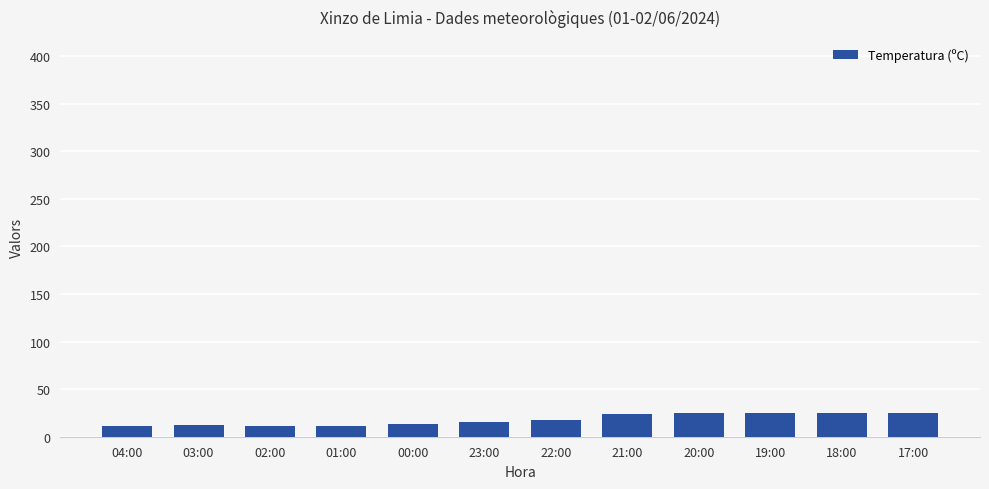

What is the label of the 12th bar from the right?

04:00